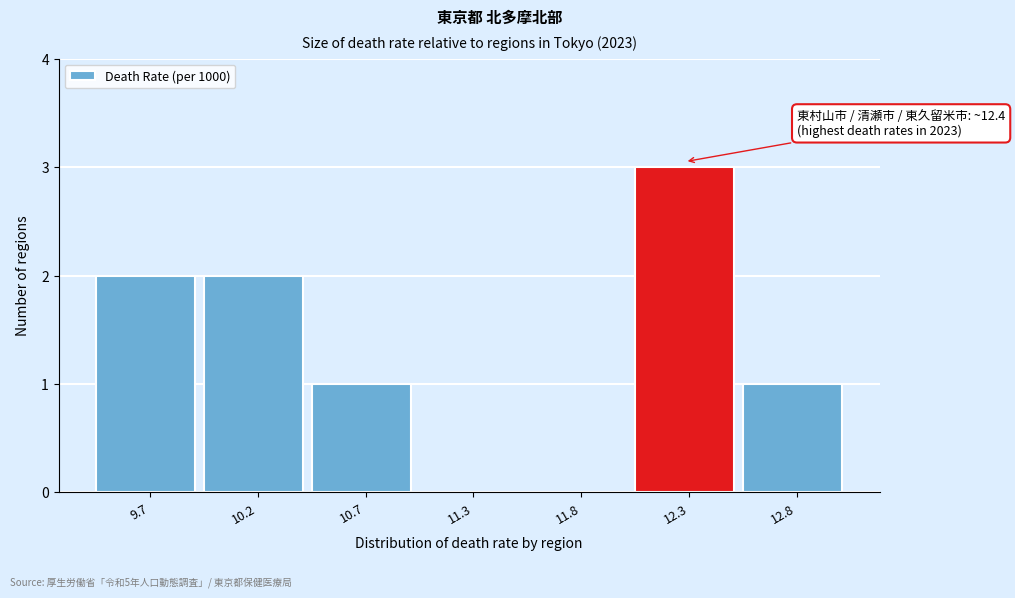

Reading left to right, transcribe all the data shown in this chart.

9.7=2	10.2=2	10.7=1	11.3=0	11.8=0	12.3=3	12.8=1